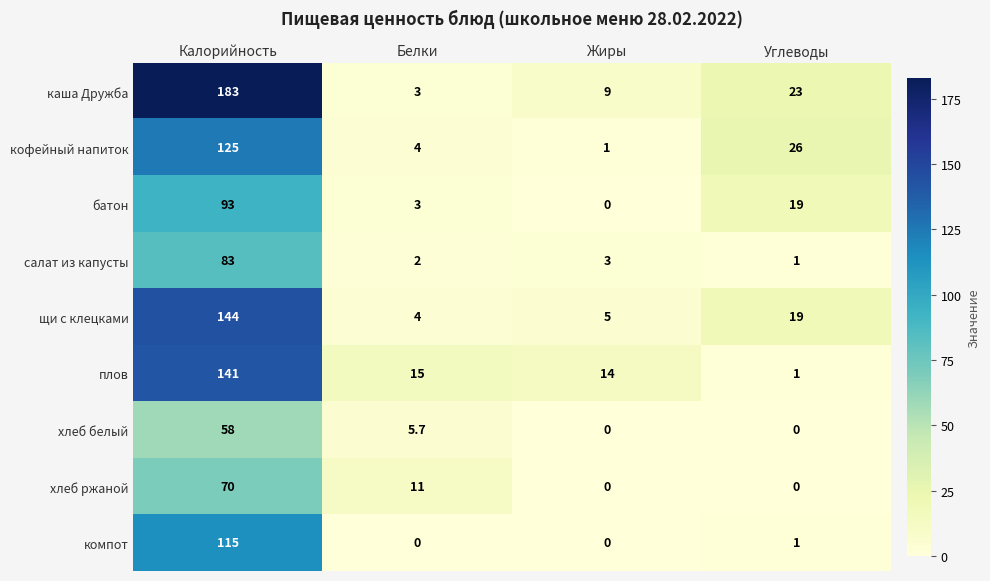

What value does the плов series have at Углеводы?

1.0